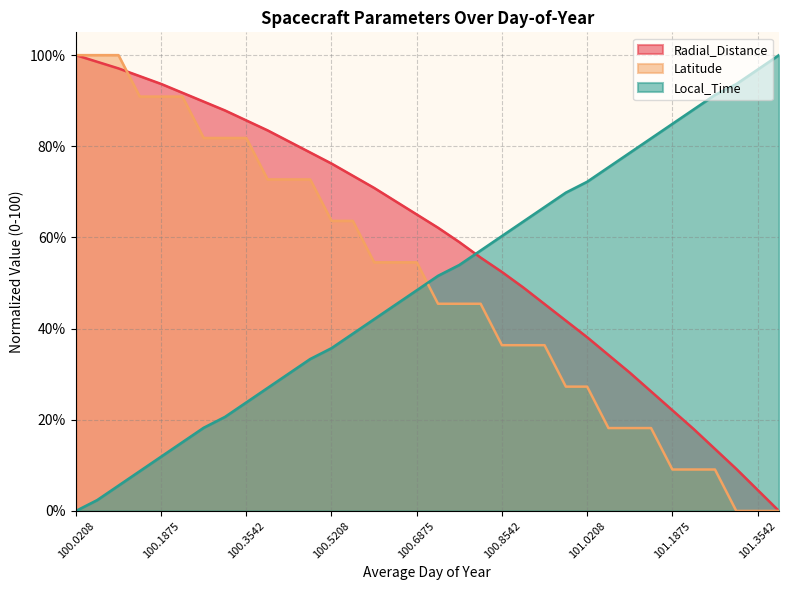

Between which two adjacent categories do Local_Time and Radial_Distance first intersect?

100.7708 and 100.8125